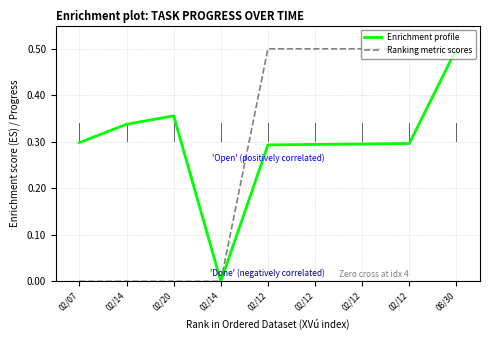

The value of Ranking metric scores at 02/12 is 0.5. True or false?

True